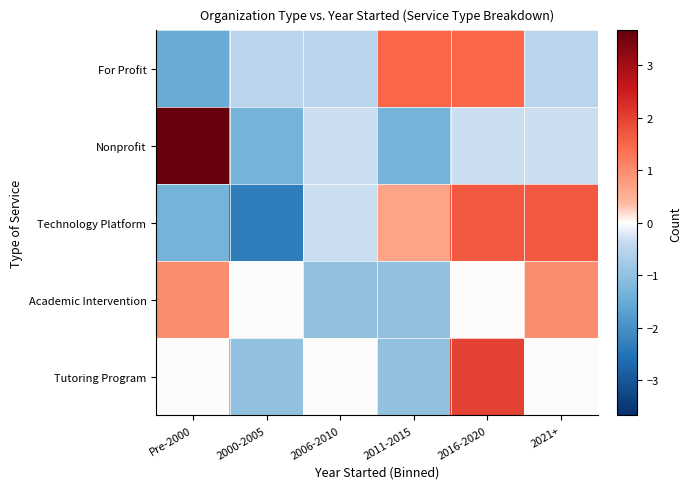

Rank the series by their maximum value, from lowest to highest.

Academic Intervention, For Profit, Technology Platform, Tutoring Program, Nonprofit